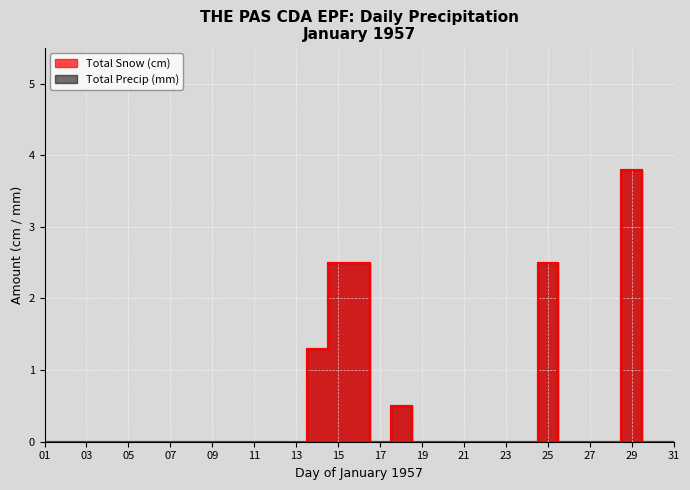

Reading left to right, what are all the values shown in this chart?

Total Snow (cm): 0.0	0.0	0.0	0.0	0.0	0.0	0.0	0.0	0.0	0.0	0.0	0.0	0.0	1.3	2.5	2.5	0.0	0.5	0.0	0.0	0.0	0.0	0.0	0.0	2.5	0.0	0.0	0.0	3.8	0.0	0.0
Total Precip (mm): 0.0	0.0	0.0	0.0	0.0	0.0	0.0	0.0	0.0	0.0	0.0	0.0	0.0	1.3	2.5	2.5	0.0	0.5	0.0	0.0	0.0	0.0	0.0	0.0	2.5	0.0	0.0	0.0	3.8	0.0	0.0